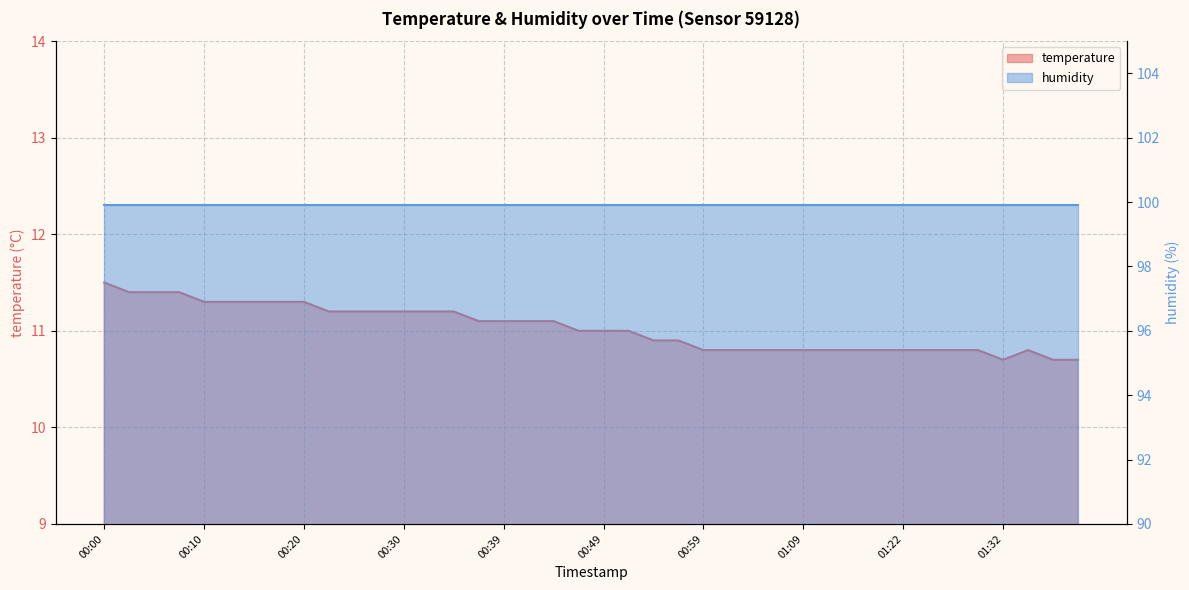

Which category has the lowest value across all series?

01:32